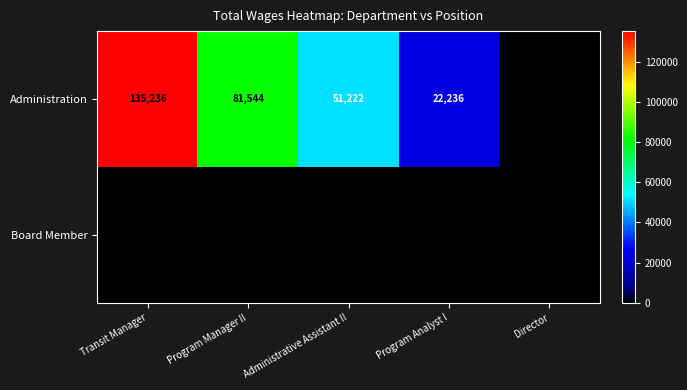

Count the number of categories in the chart.

5